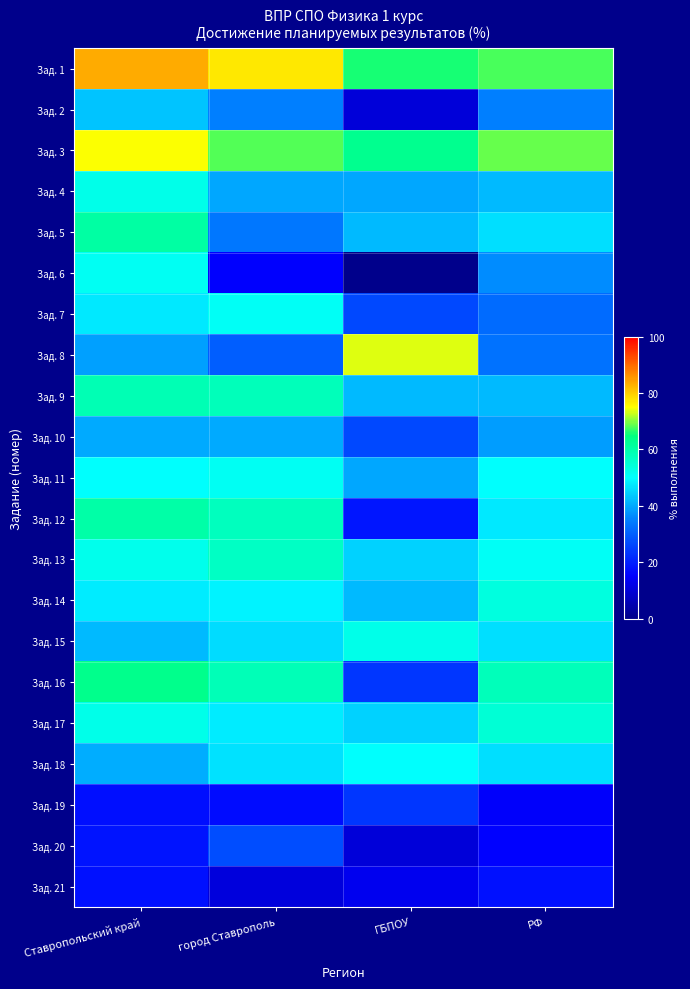

At which category does the chart reach its minimum across all series?

ГБПОУ